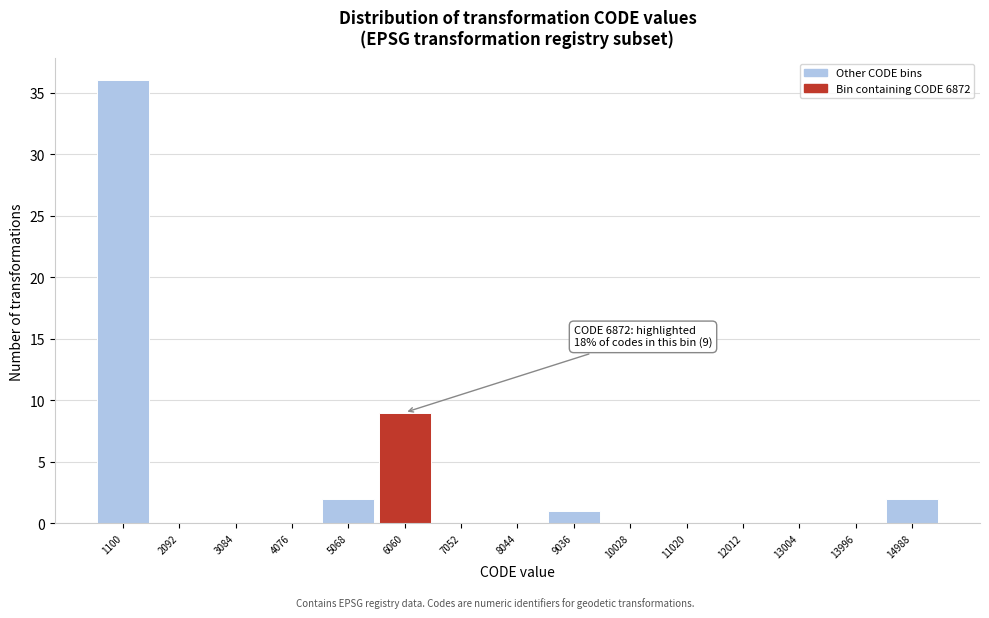

Reading right to left, transcribe all the data shown in this chart.

14988=2	13996=0	13004=0	12012=0	11020=0	10028=0	9036=1	8044=0	7052=0	6060=9	5068=2	4076=0	3084=0	2092=0	1100=36